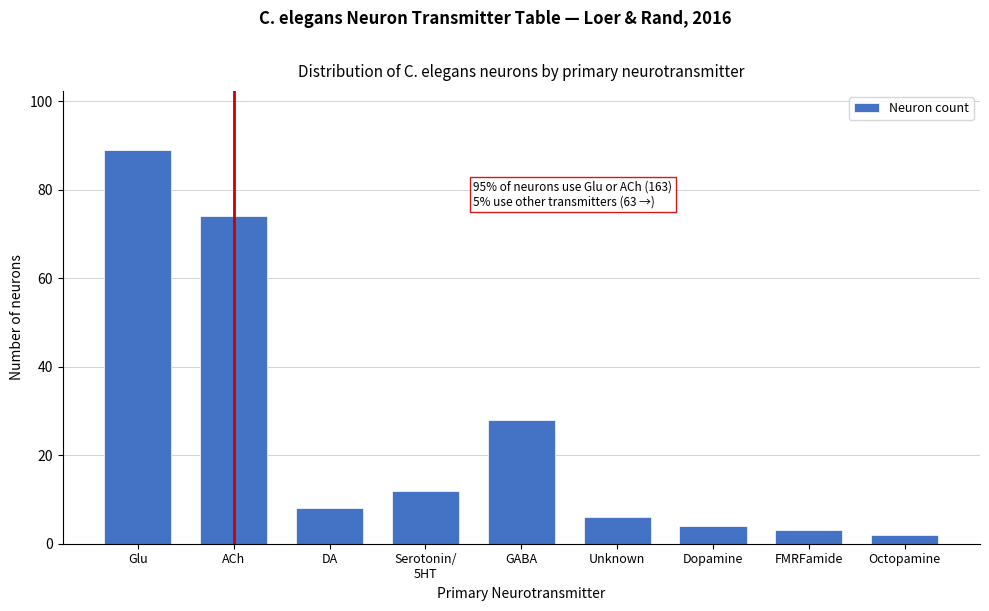

Reading right to left, list all the values displayed in this chart.

2	3	4	6	28	12	8	74	89